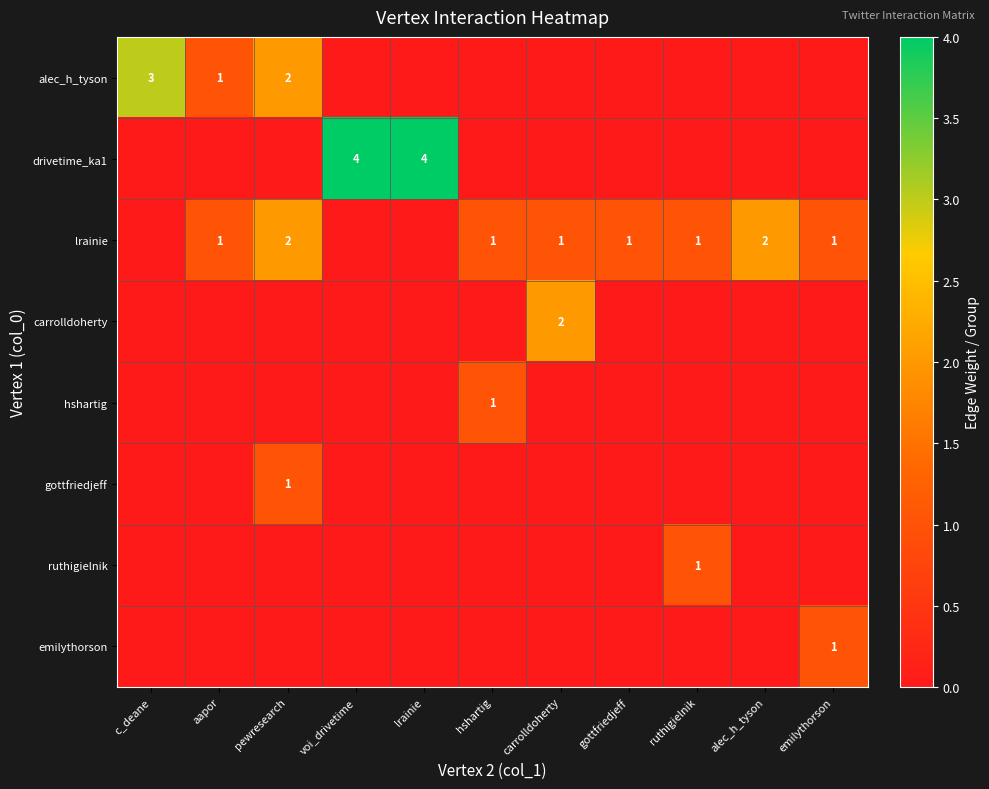

The value of emilythorson at emilythorson is 1. True or false?

True